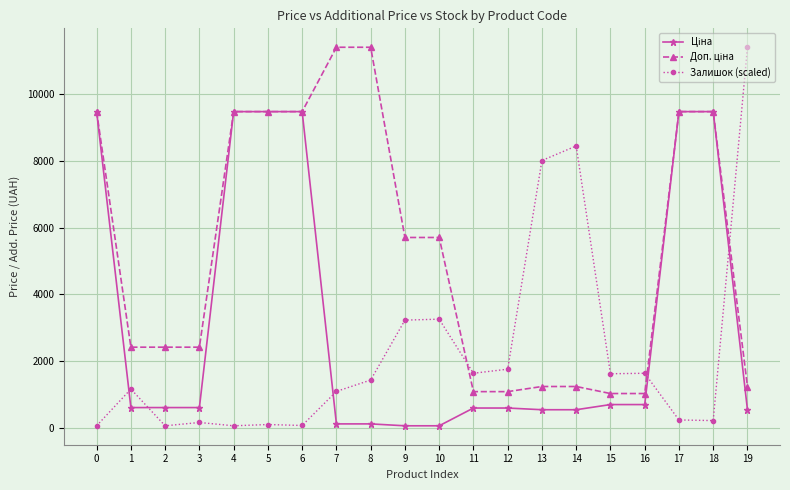

Which series has the widest spread of values?

Залишок (scaled)